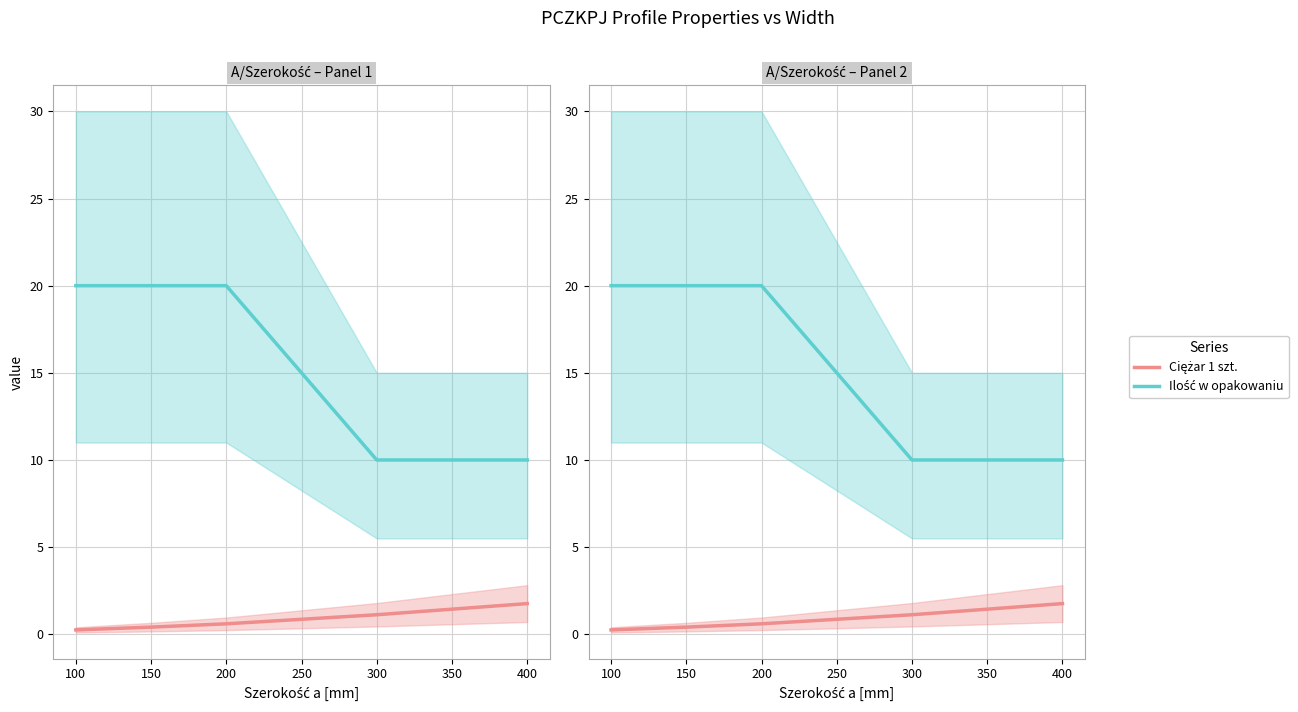

What are all the series names shown in the legend?

Ciężar 1 szt., Ilość w opakowaniu